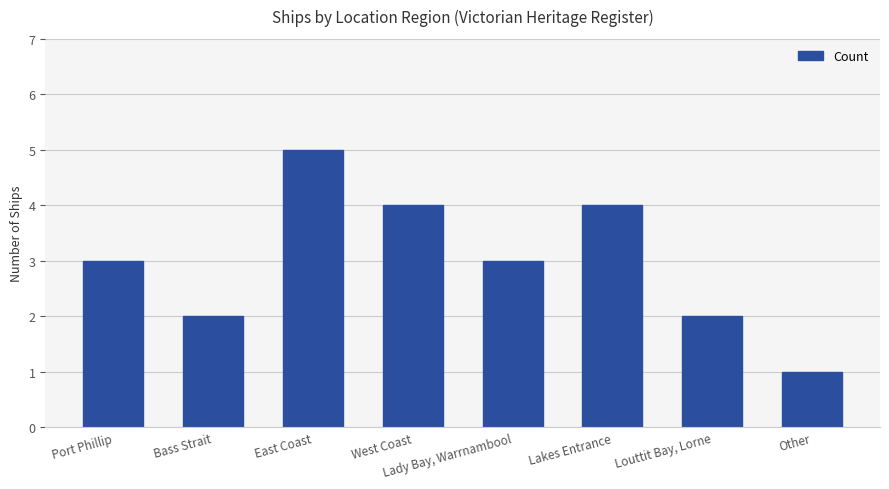

Between West Coast and Bass Strait, which is larger?

West Coast